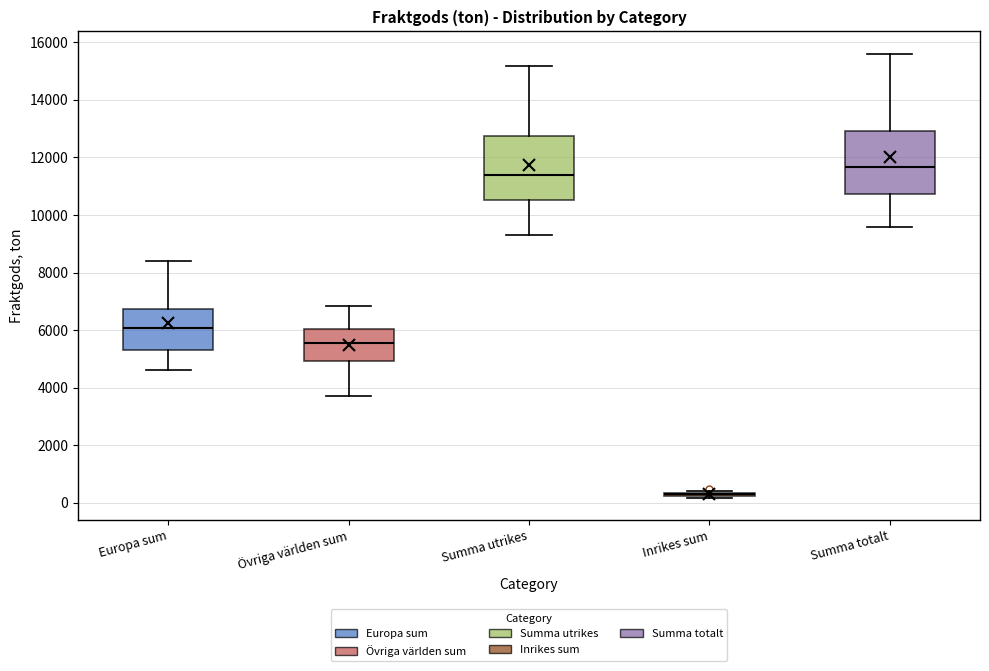

Reading left to right, transcribe this box plot: for each box, give where its median line is, the range the box spans, and where its two whiskers end, as read against the y-axis. The values are not printed on the chart, so give them approximately, as read against the axis.

Europa sum: median 6000, box 5400 to 6800, whiskers 4600 to 8400
Övriga världen sum: median 5600, box 5000 to 6000, whiskers 3600 to 6800
Summa utrikes: median 11400, box 10600 to 12800, whiskers 9400 to 15200
Inrikes sum: box collapsed to a line at 200, whiskers 200 to 400
Summa totalt: median 11600, box 10800 to 13000, whiskers 9600 to 15600